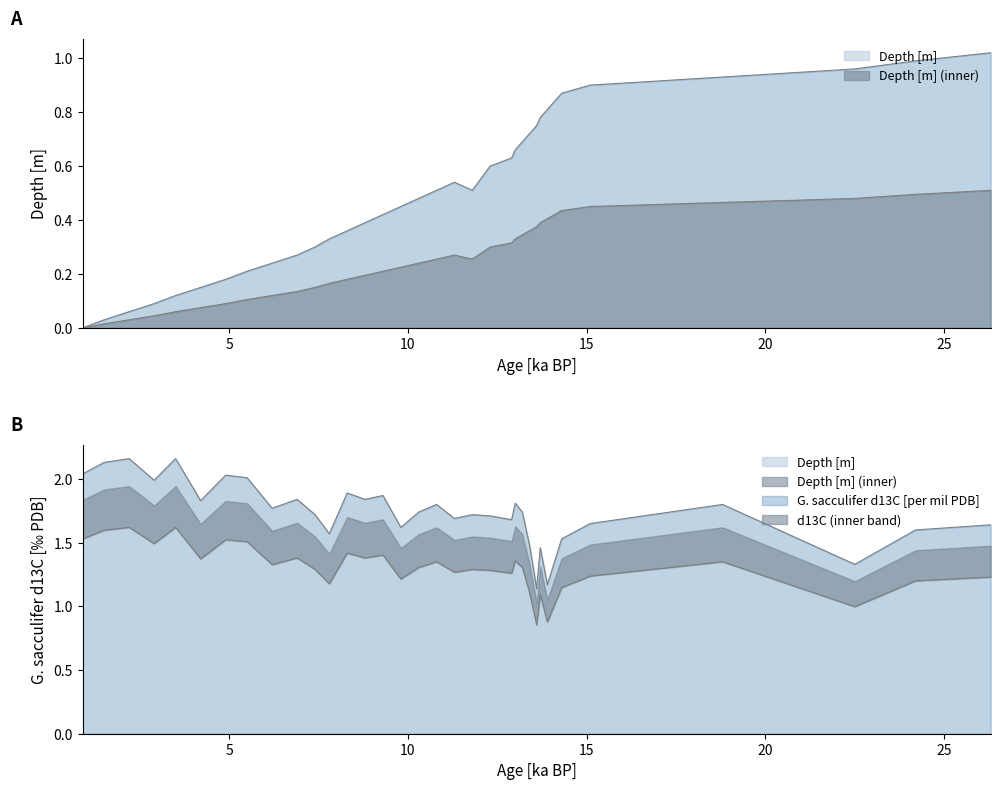

What is the difference between the Depth [m] values at 13.0 and 4.2?

0.5